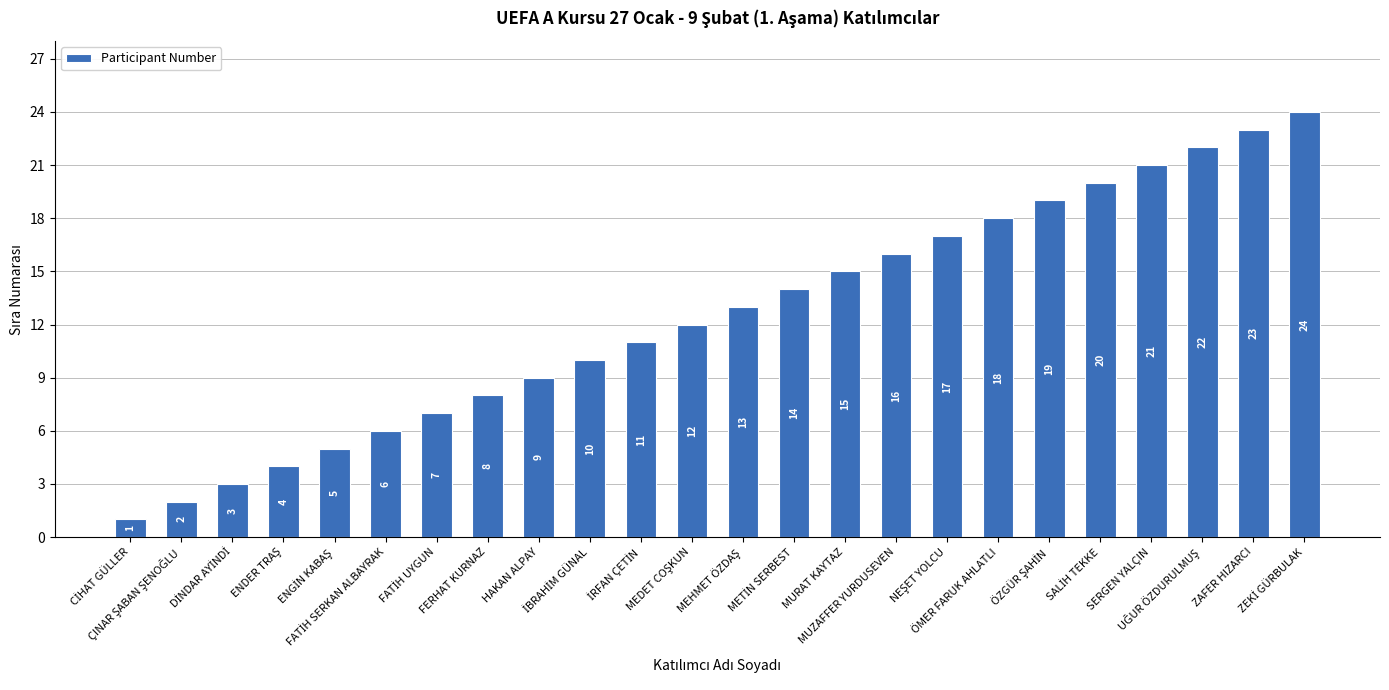

What is the difference between the second highest and second lowest values?

21